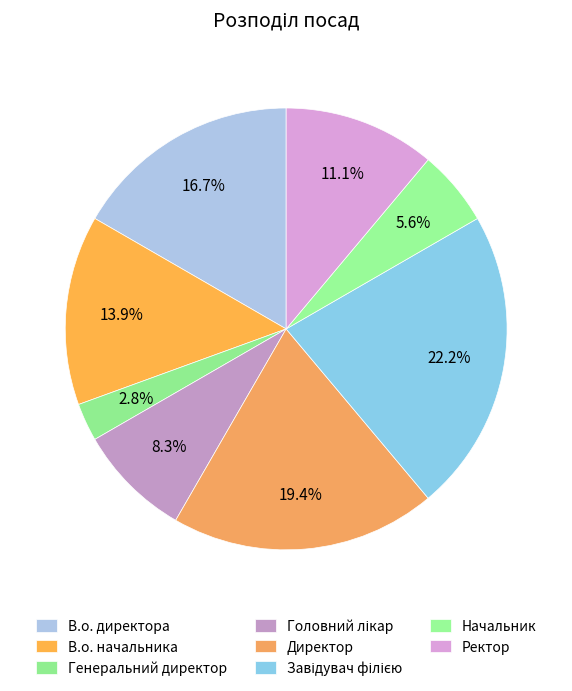

Which category has the smallest portion of the pie?

Генеральний директор